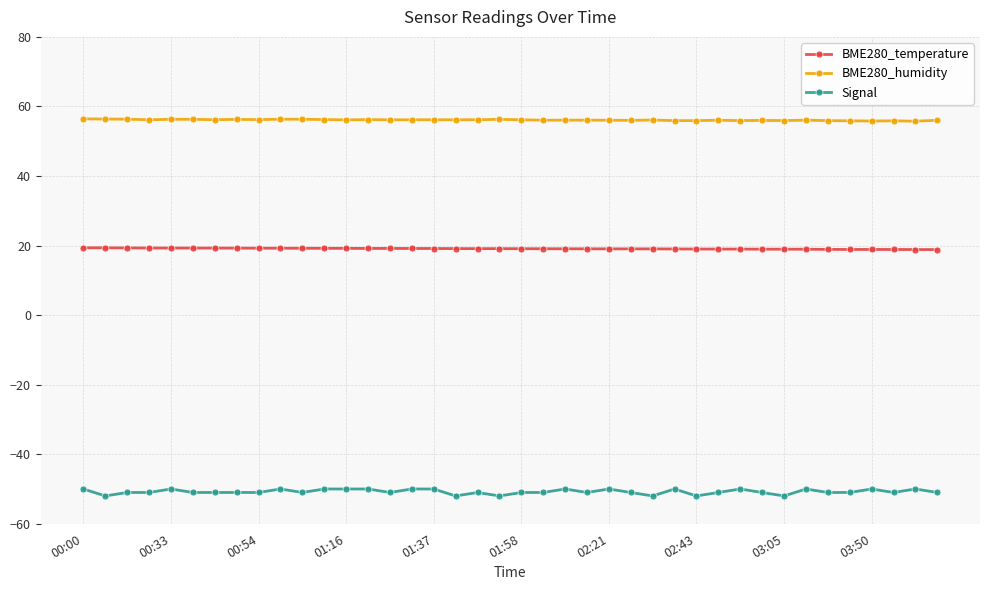

True or false: BME280_temperature and BME280_humidity cross at least once.

False